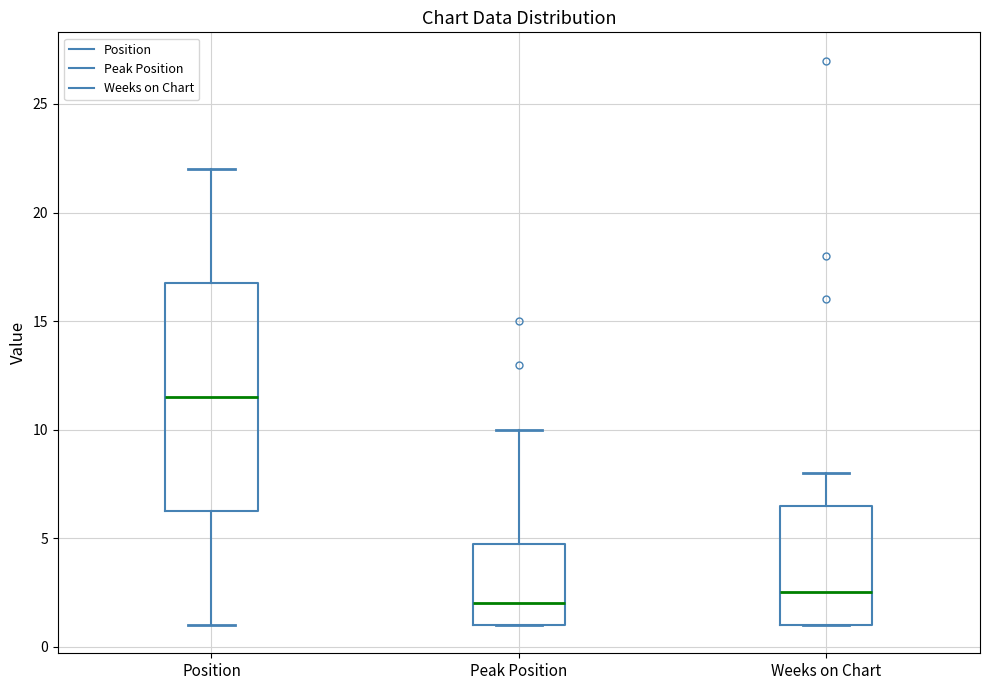

Which box's median line is the lowest?

Peak Position